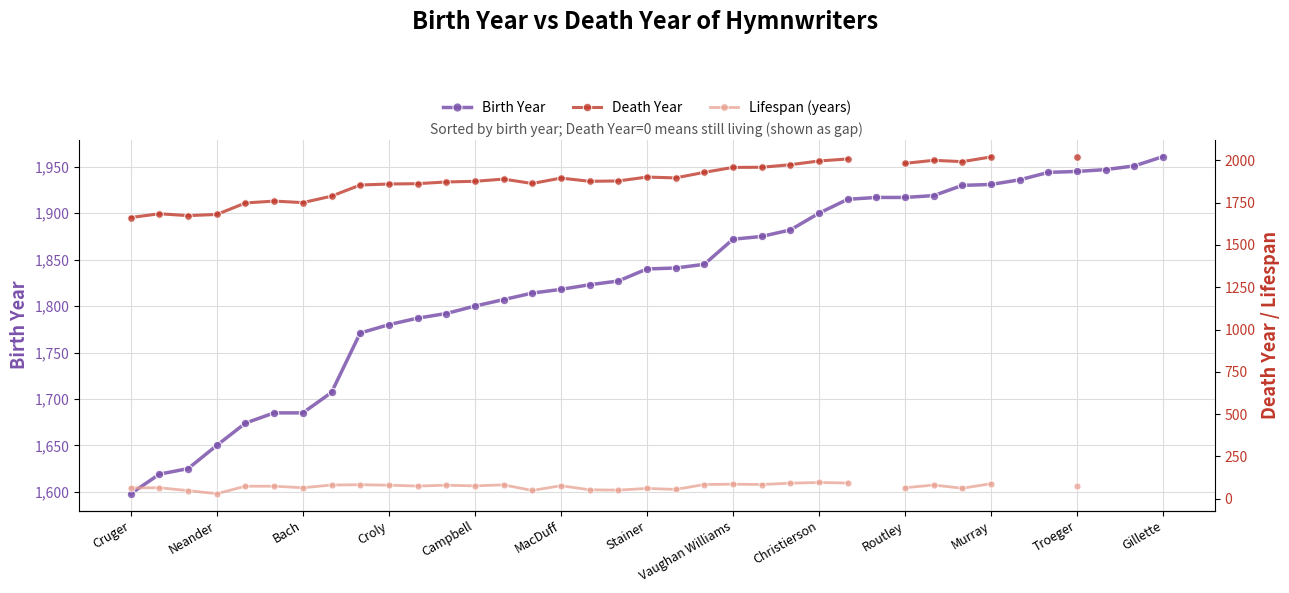

How many positive values does the Lifespan (years) series have?

31